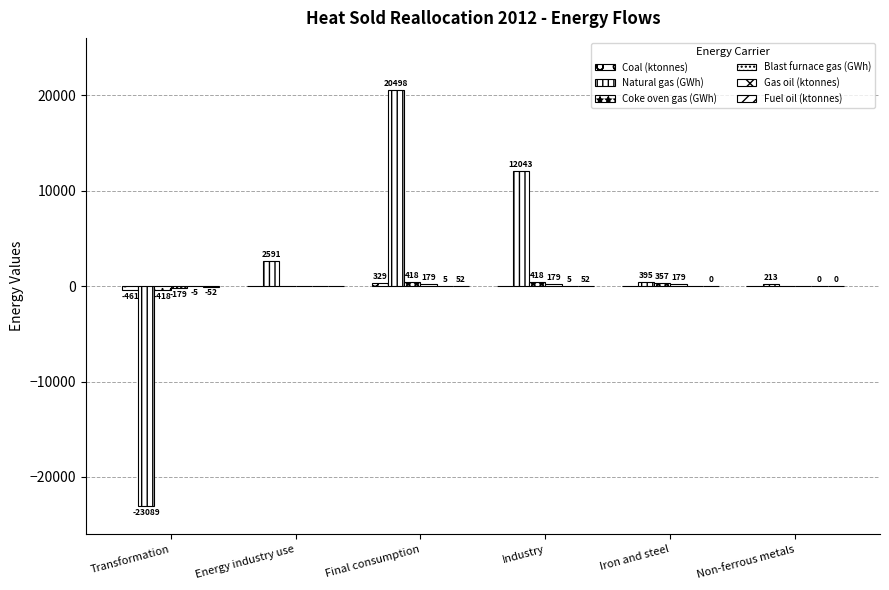

How many groups of bars are there?

6